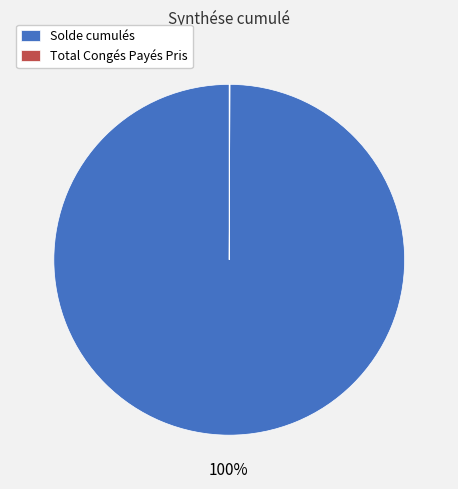

Which category has the biggest portion of the pie?

Solde cumulés